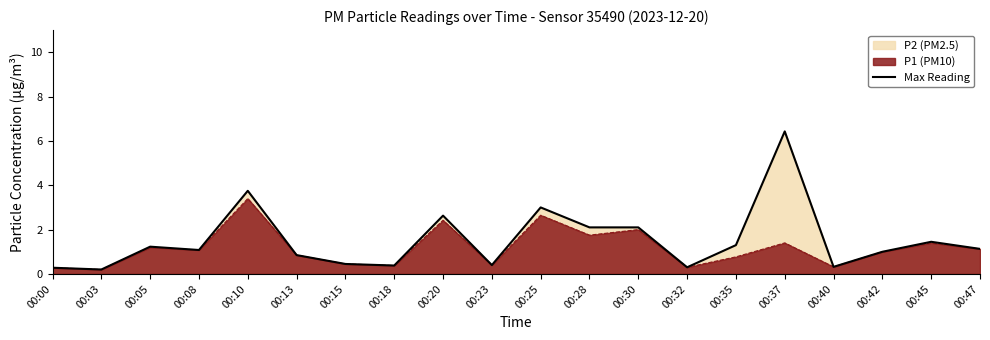

Where is the first local minimum?

00:03